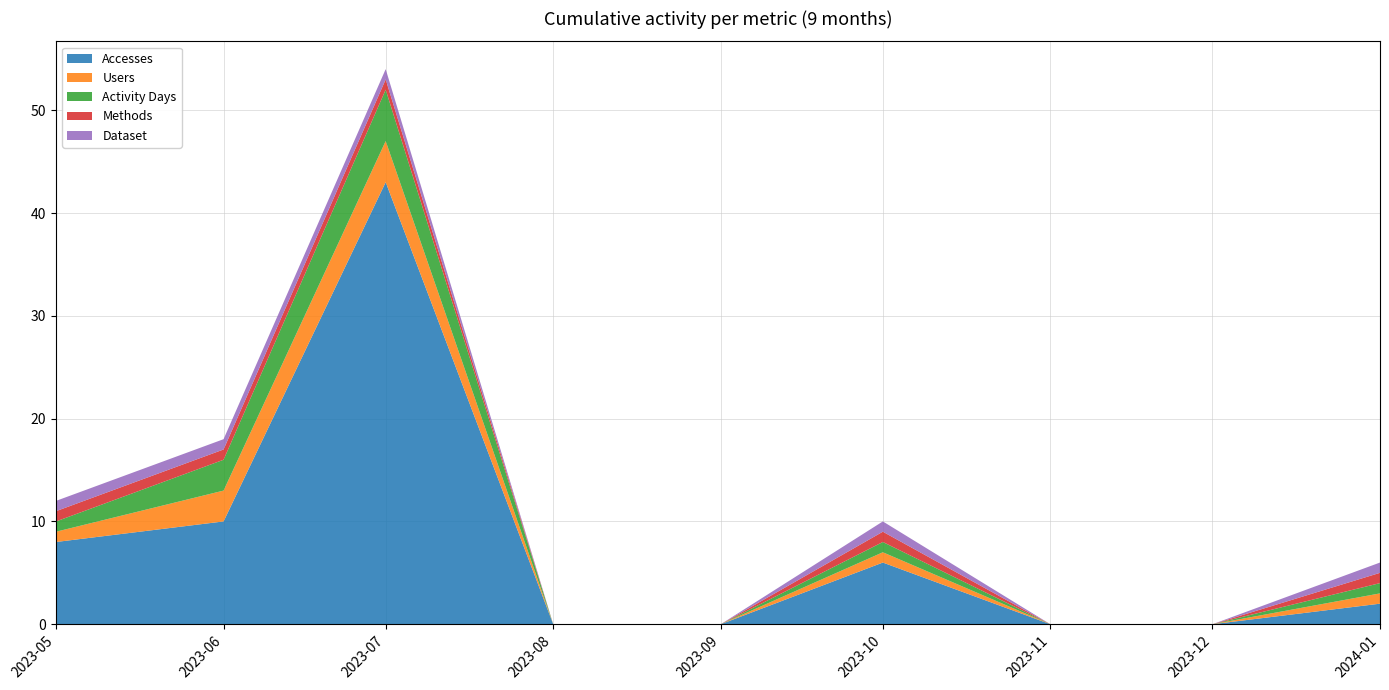

What is the sum of all Dataset values?

5